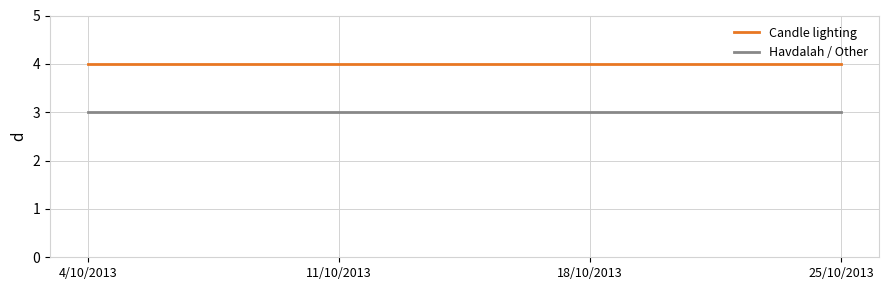

What is the total value across all series at 25/10/2013?

7